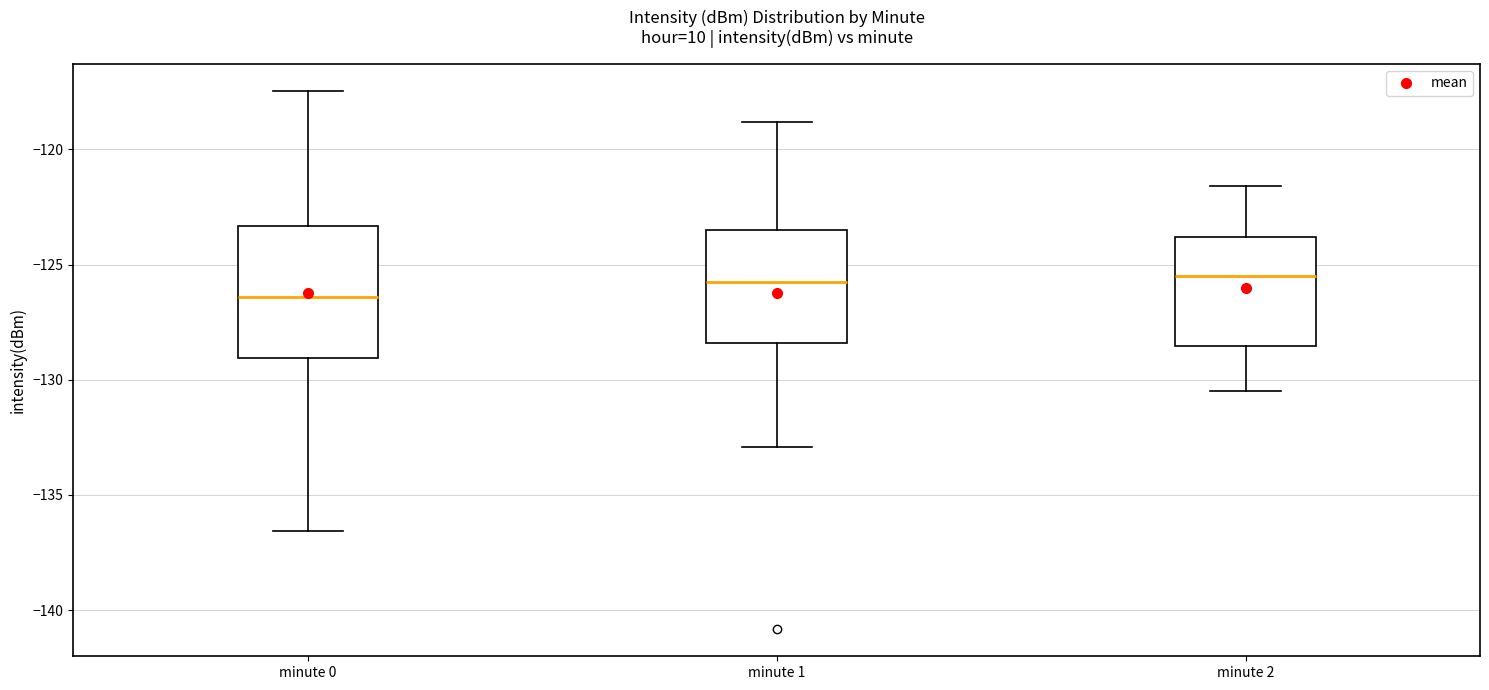

Reading left to right, transcribe this box plot: for each box, give where its median line is, the range the box spans, and where its two whiskers end, as read against the y-axis. The values are not printed on the chart, so give them approximately, as read against the axis.

minute 0: median -126.5, box -129.0 to -123.5, whiskers -136.5 to -117.5
minute 1: median -126.0, box -128.5 to -123.5, whiskers -133.0 to -119.0
minute 2: median -125.5, box -128.5 to -124.0, whiskers -130.5 to -121.5